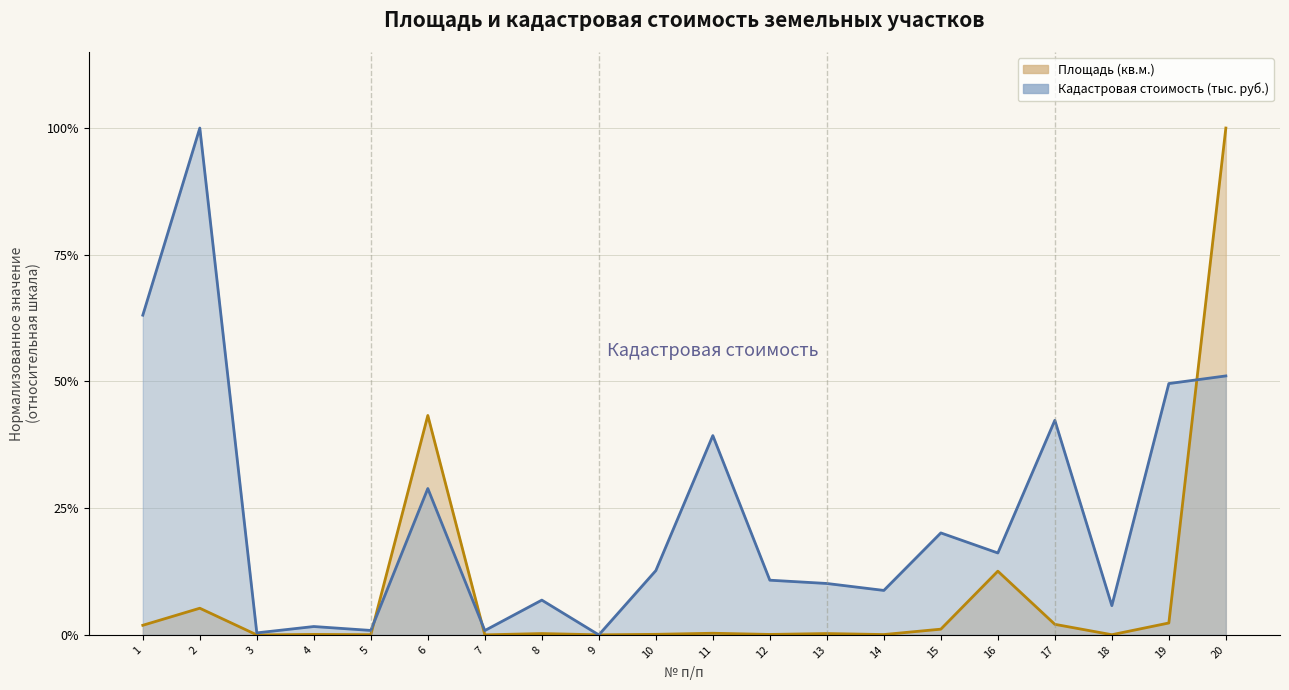

How many values in the Кадастровая стоимость (тыс. руб.) series exceed 0?

19